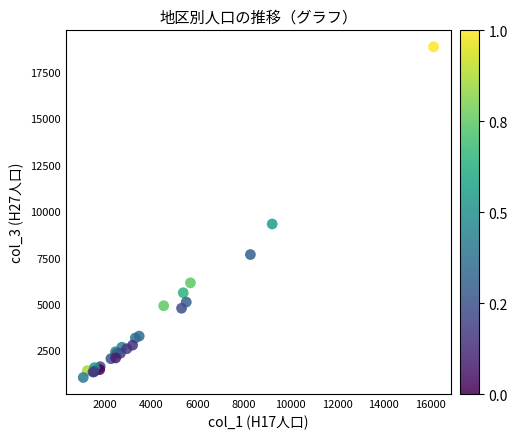

What Y value in the scatter plot is closest to 9947?

9312